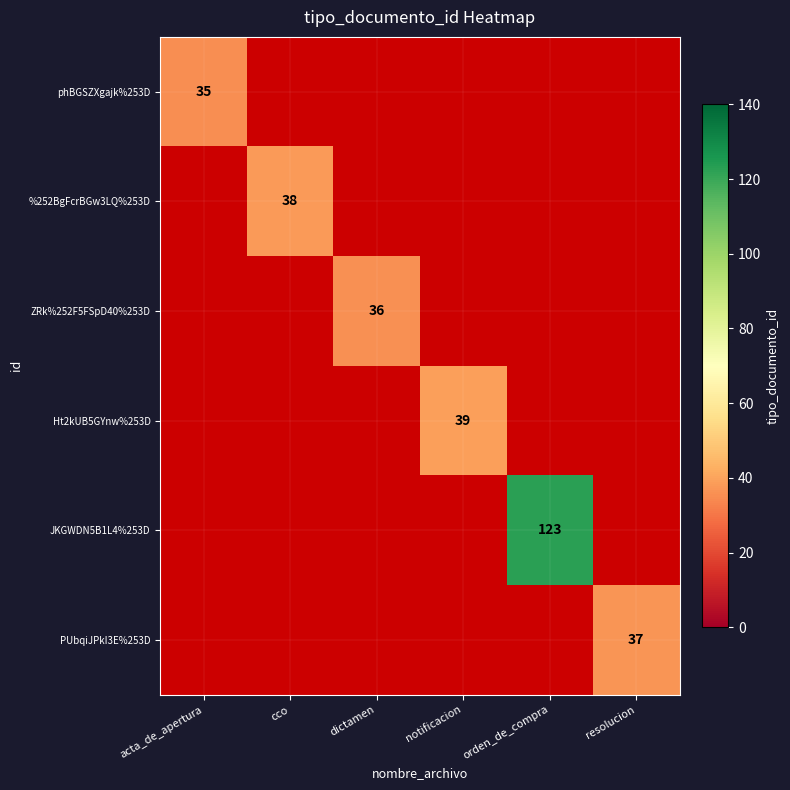

At how many categories does at least one series exceed 62?

1